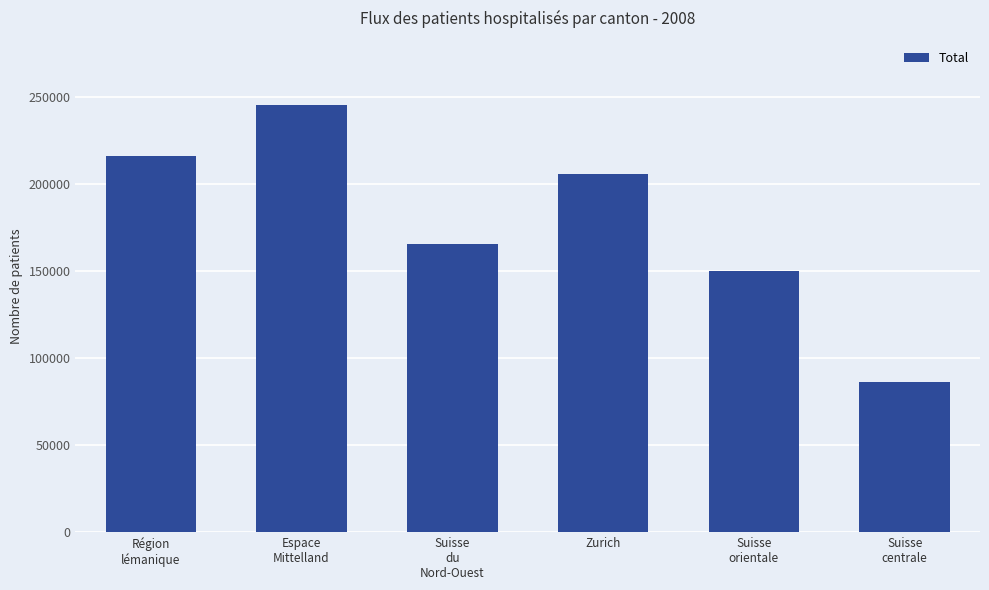

How many categories are shown in the chart?

6